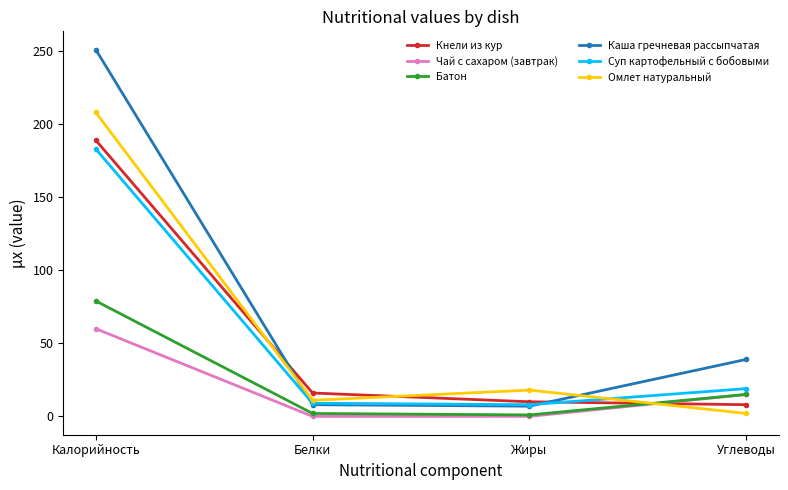

True or false: Каша гречневая рассыпчатая has more than 0 interior local peaks.

False